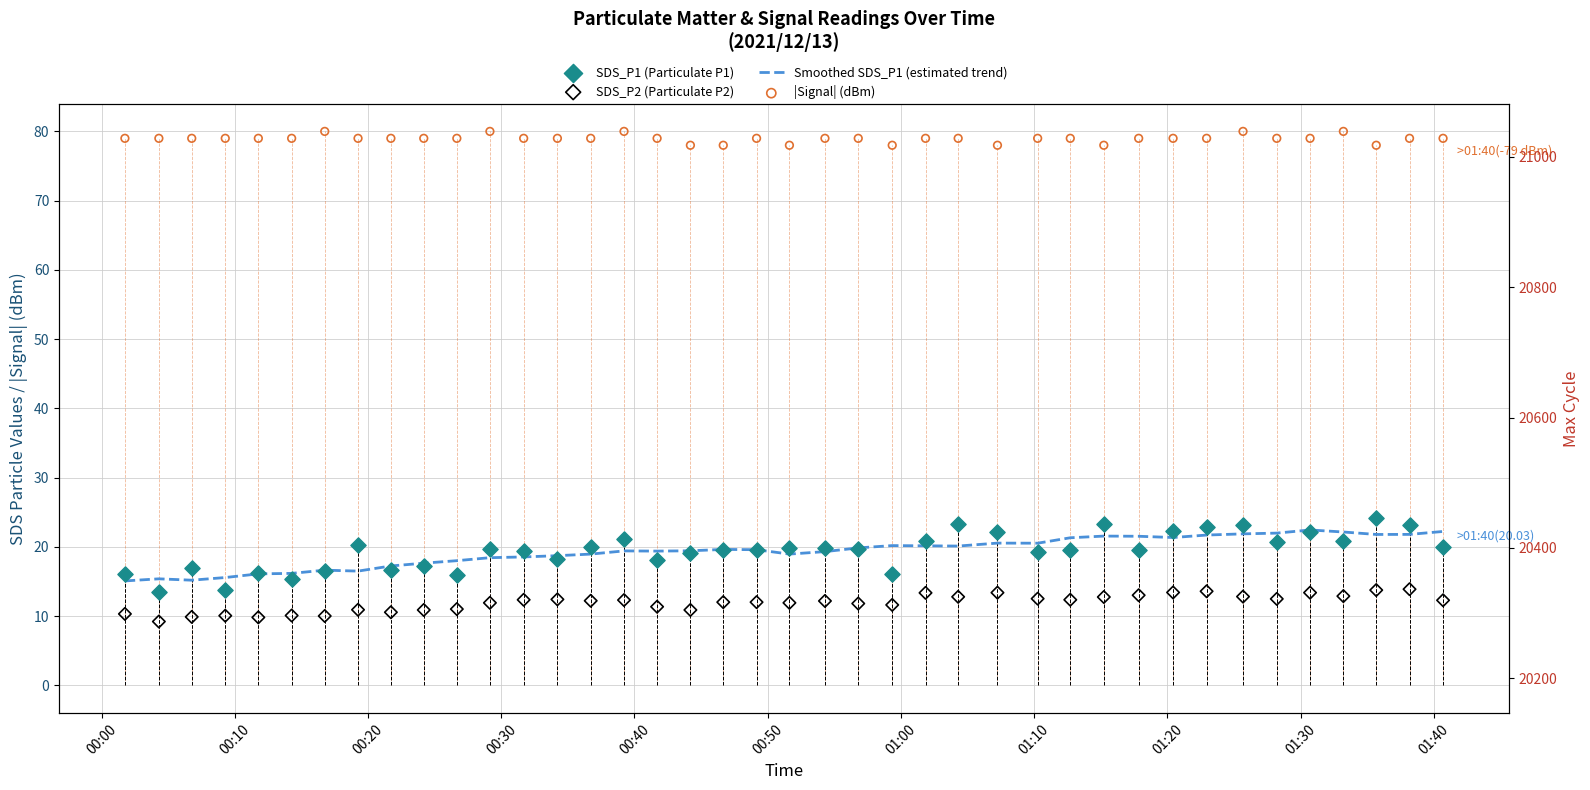

Which series reaches the maximum Y coordinate?

|Signal| (dBm)